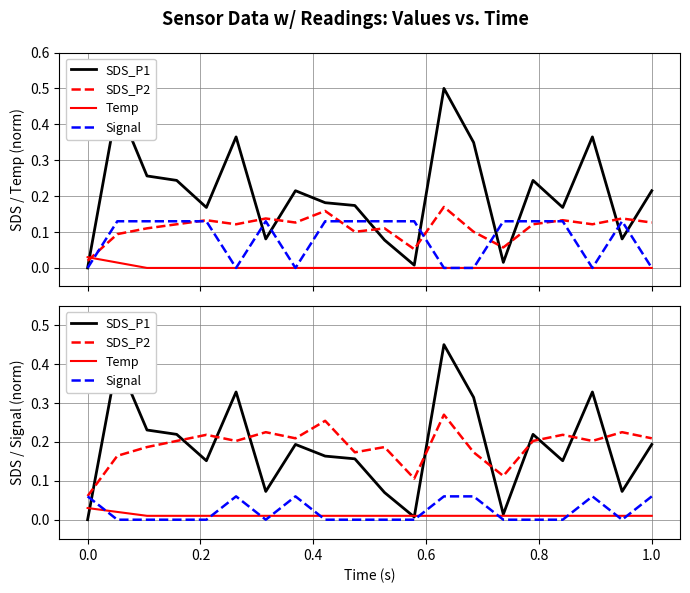

Is it true that Signal equals 0.0 at 11?

False